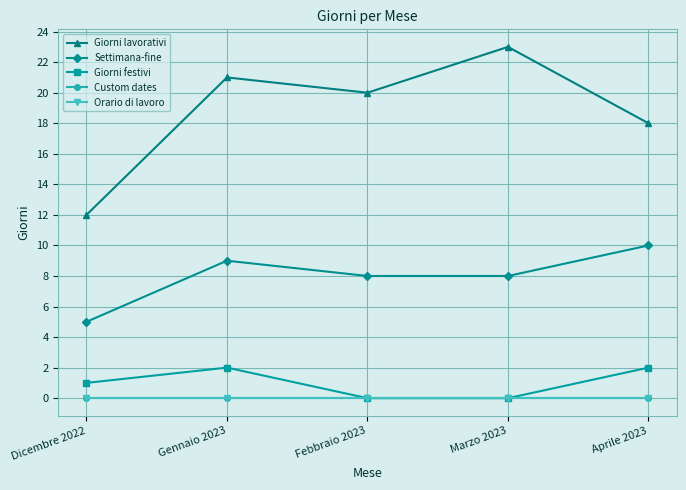

Is this an area chart (filled region under the line)?

No